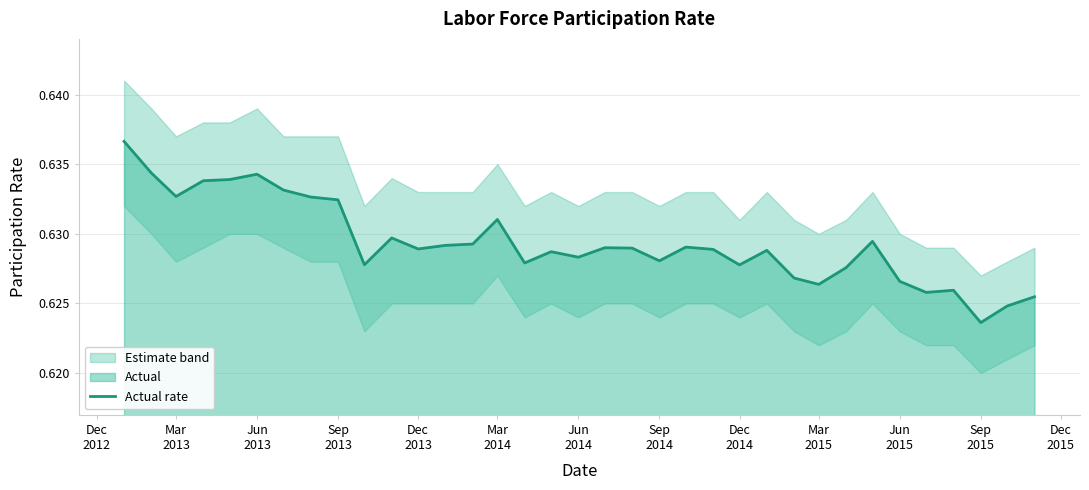

True or false: there are more than 1 points higher than both neighbors.

True